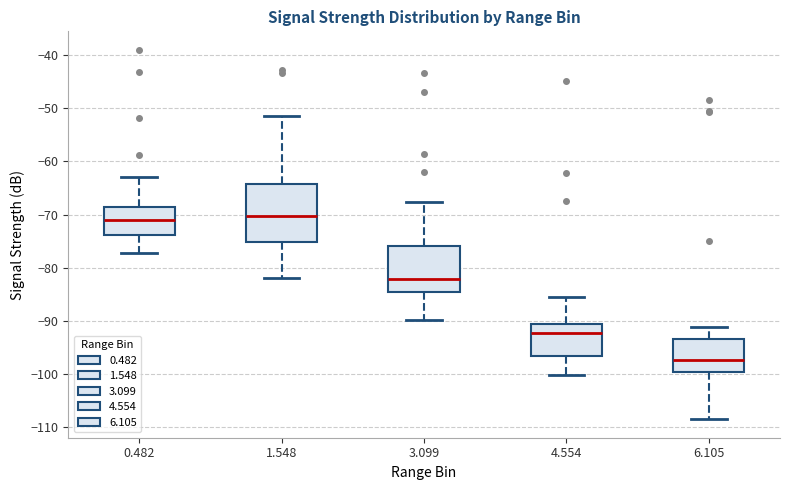

Which box is the tallest, from its lower edge to its upper edge?

1.548